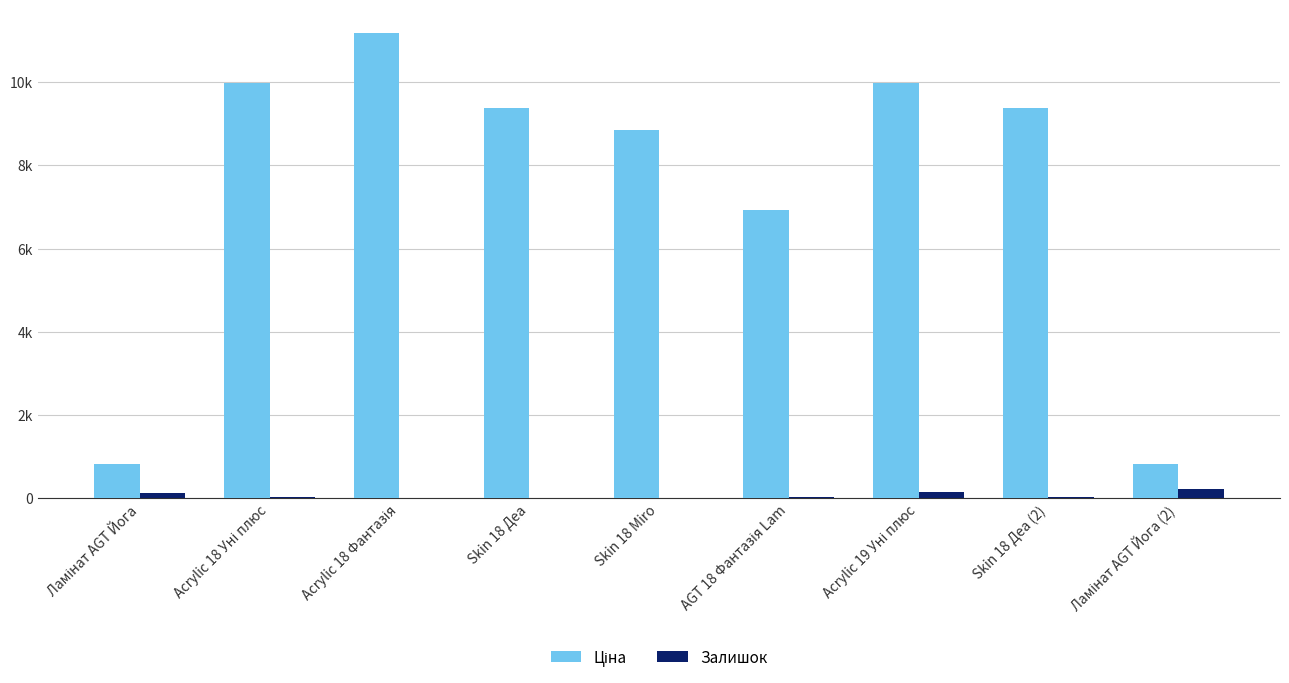

List the series in order of their peak value, highest first.

Ціна, Залишок